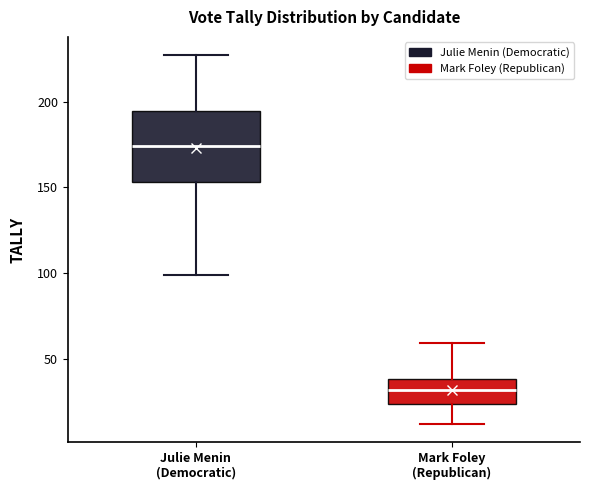

Which box is the tallest, from its lower edge to its upper edge?

Julie Menin (Democratic)